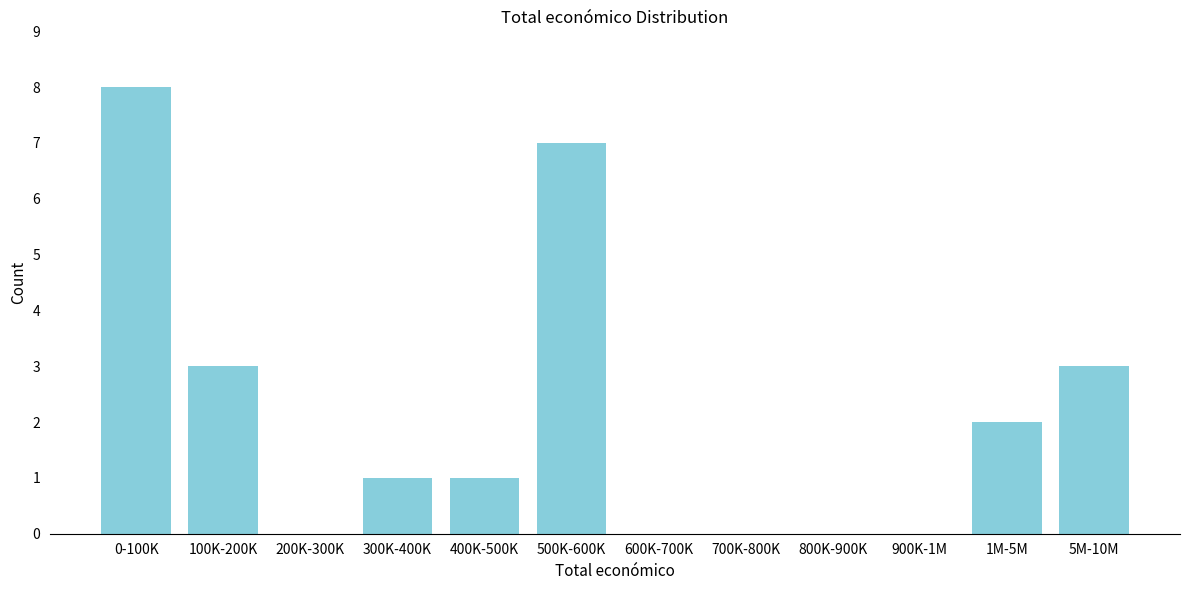

Reading left to right, transcribe all the data shown in this chart.

0-100K=8	100K-200K=3	200K-300K=0	300K-400K=1	400K-500K=1	500K-600K=7	600K-700K=0	700K-800K=0	800K-900K=0	900K-1M=0	1M-5M=2	5M-10M=3